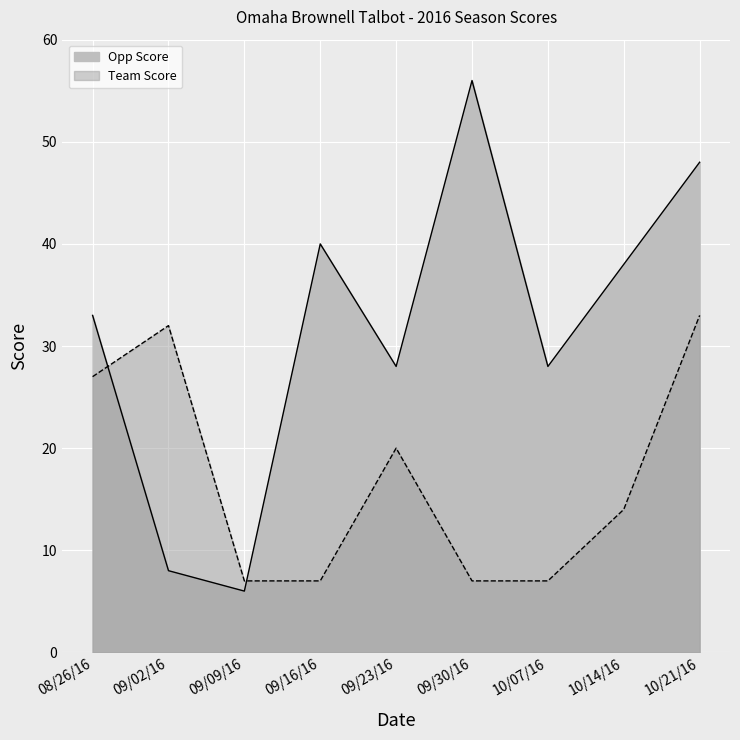

Between 09/30/16 and 10/14/16, which is larger?

09/30/16